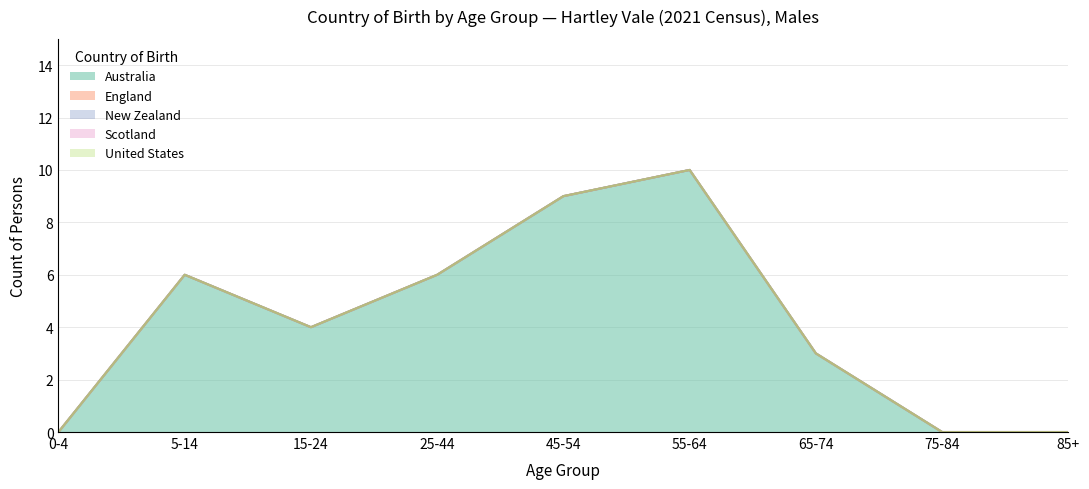

Does the chart display data point markers on the line(s)?

No